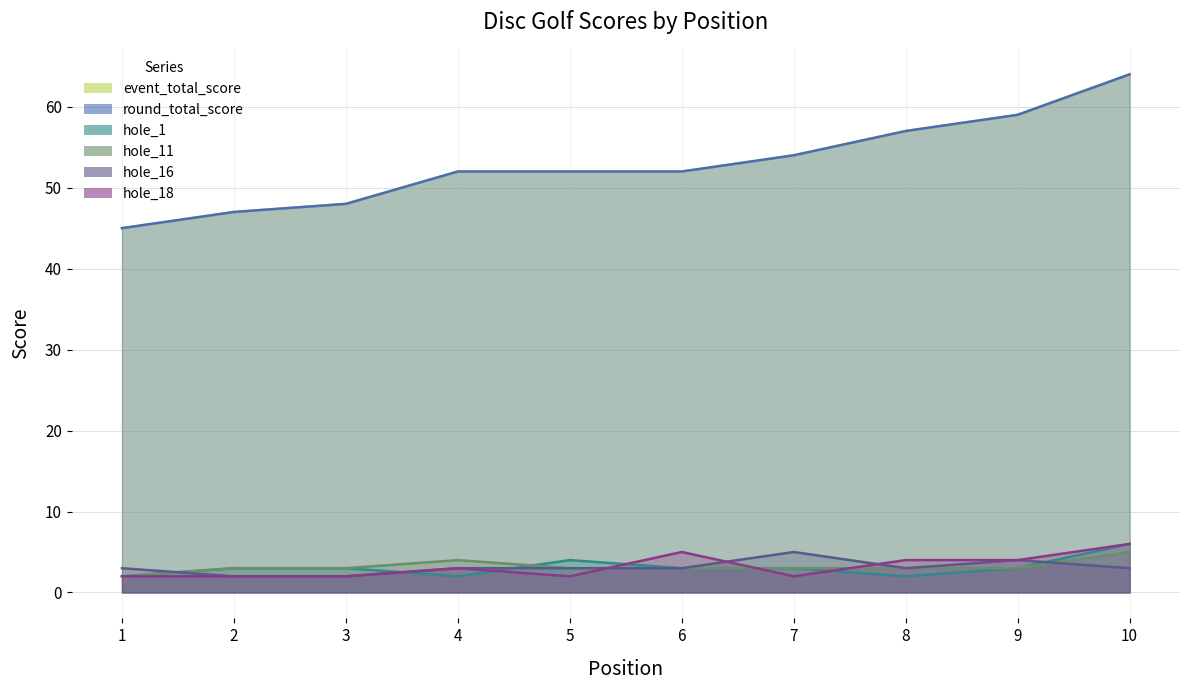

Which series ends up on top after the final intersection of hole_16 and hole_11?

hole_11